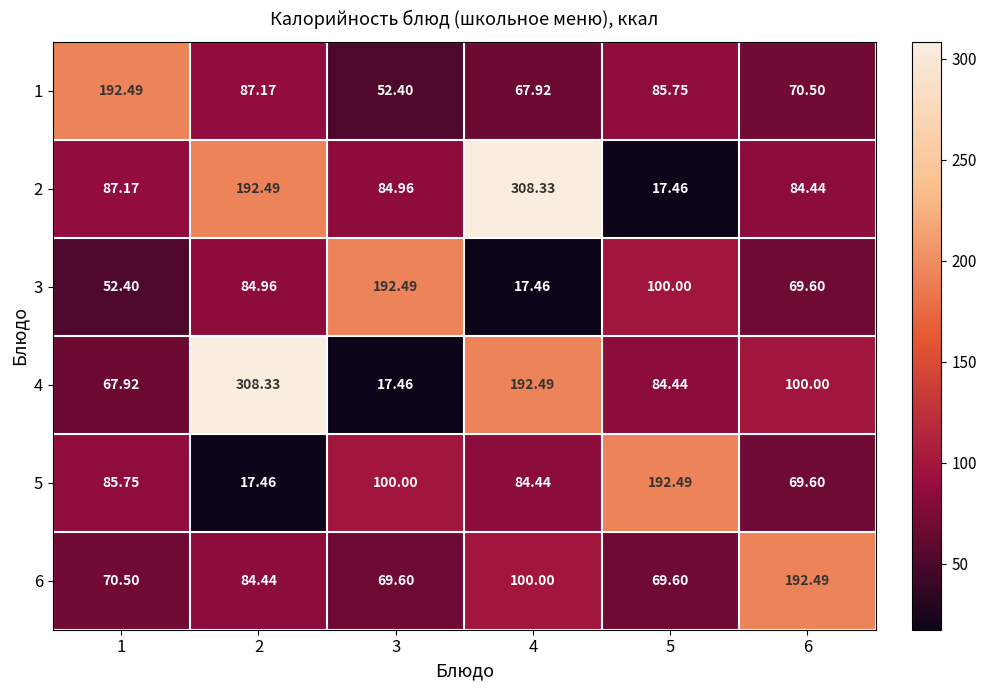

Is the value of 6 at 4 greater than the value of 1 at 4?

Yes